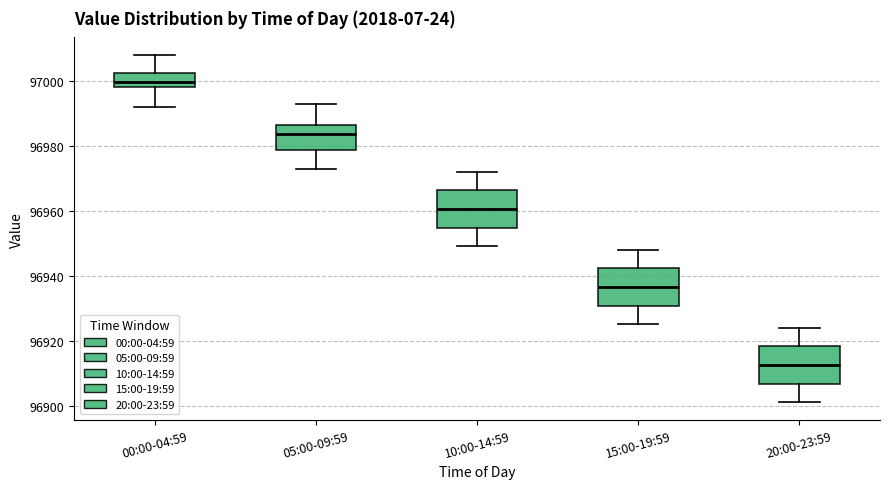

Reading left to right, read every box against the y-axis: the position of its median line, the range the box covers, and the ends of its whiskers. The values are not printed on the chart, so give them approximately, as read against the axis.

00:00-04:59: median 97000, box 96998 to 97002, whiskers 96992 to 97008
05:00-09:59: median 96984, box 96978 to 96986, whiskers 96974 to 96994
10:00-14:59: median 96960, box 96954 to 96966, whiskers 96950 to 96972
15:00-19:59: median 96936, box 96930 to 96942, whiskers 96926 to 96948
20:00-23:59: median 96912, box 96906 to 96918, whiskers 96902 to 96924